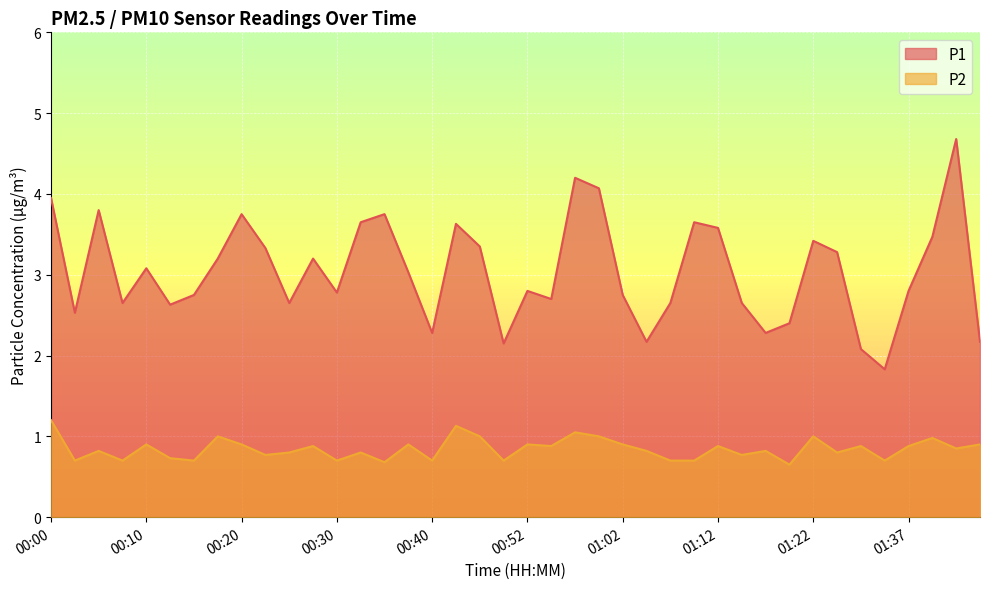

Is it true that P1 equals 5.7 at 00:44?

False